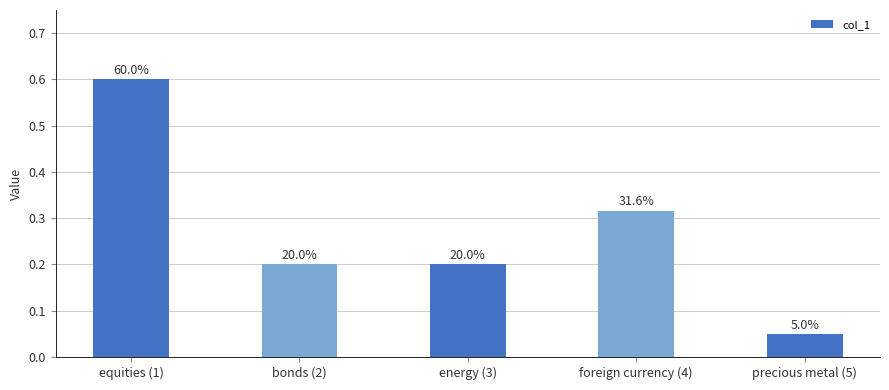

How many bars are there in total?

5